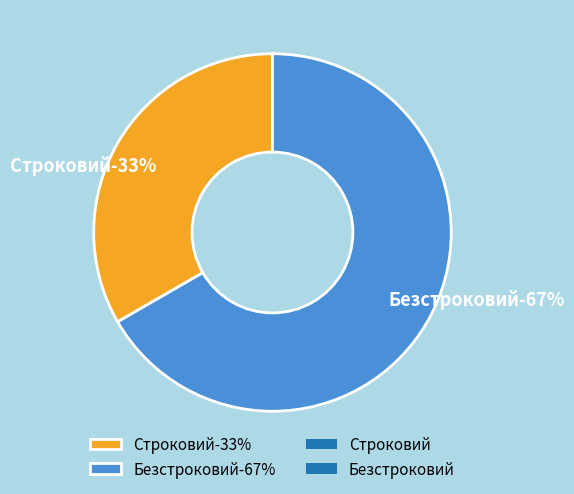

Combined, do Строковий and Безстроковий account for over 50%?

Yes